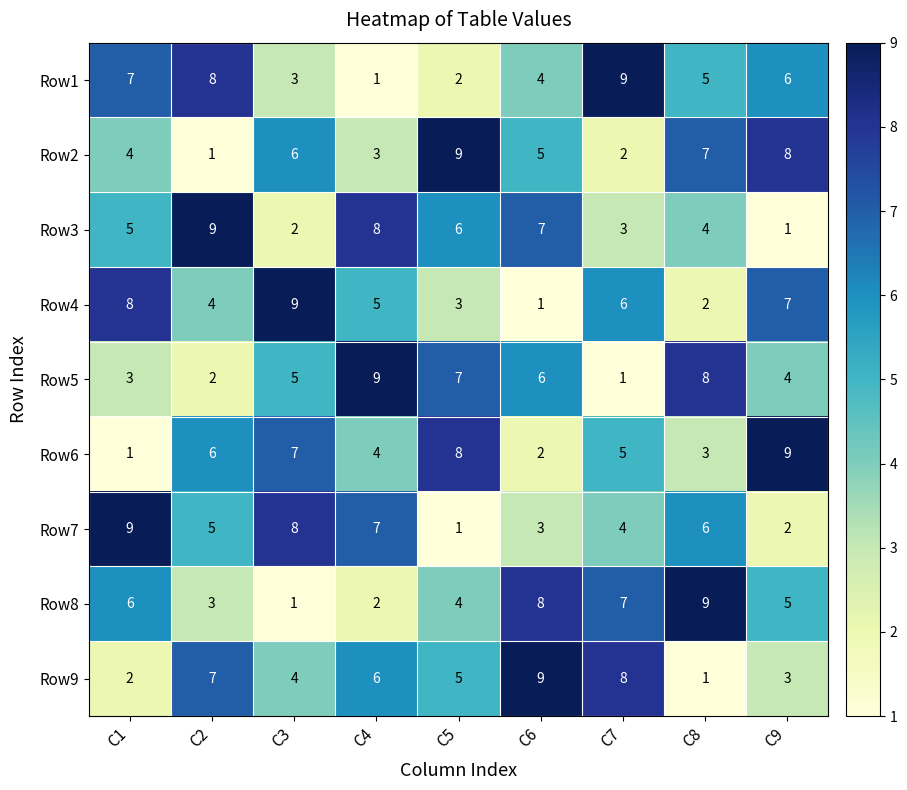

At which label is Row3 closest to 5?

C1